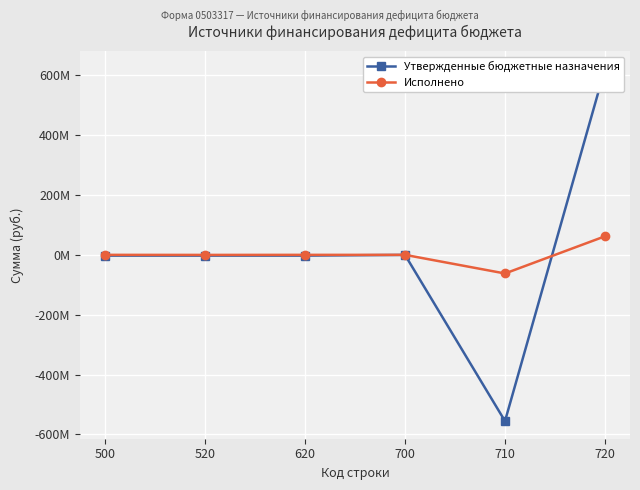

What is the difference between the second highest and second lowest values in the Исполнено series?

188600.1